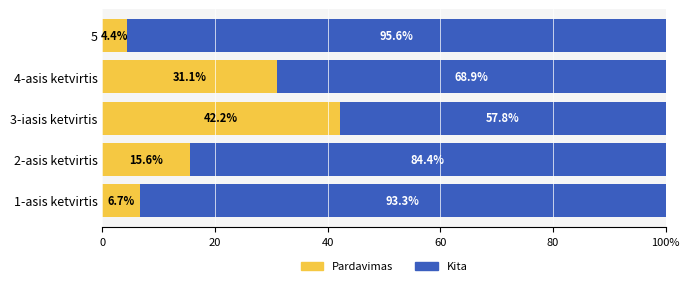

Which series has the largest total across all categories?

Kita